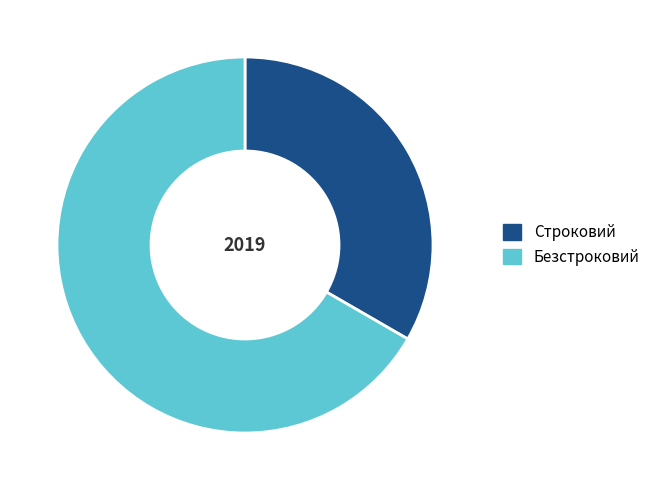

Rank the categories by value from highest to lowest.

Безстроковий, Строковий